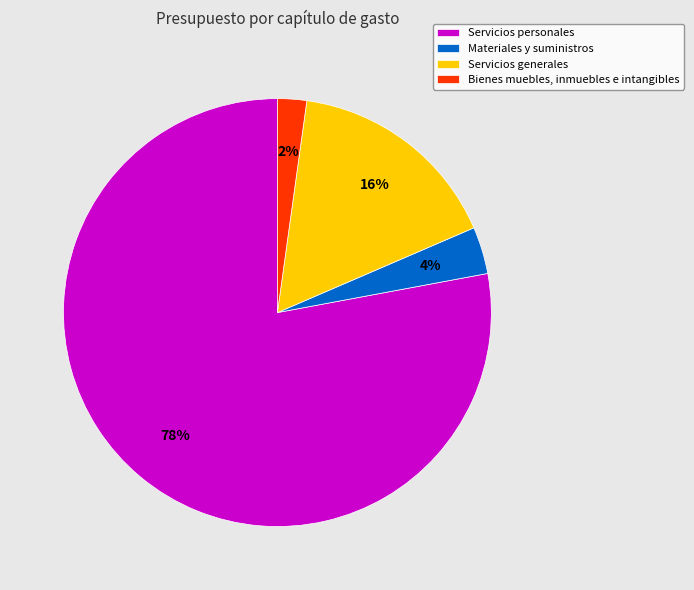

Is it true that Servicios personales is 84% of the pie?

False